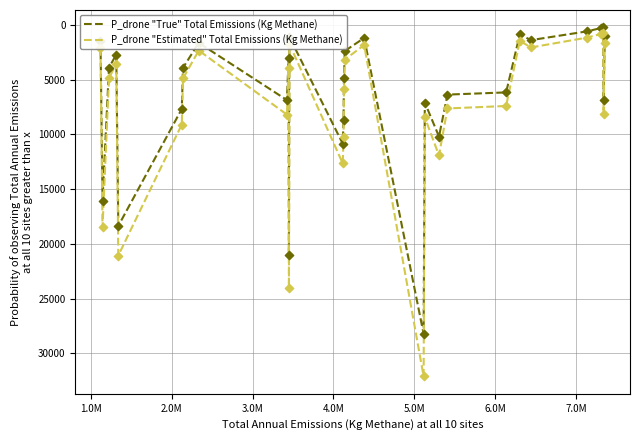

What is the minimum value for P_drone "Estimated" Total Emissions (Kg Methane)?

768.8